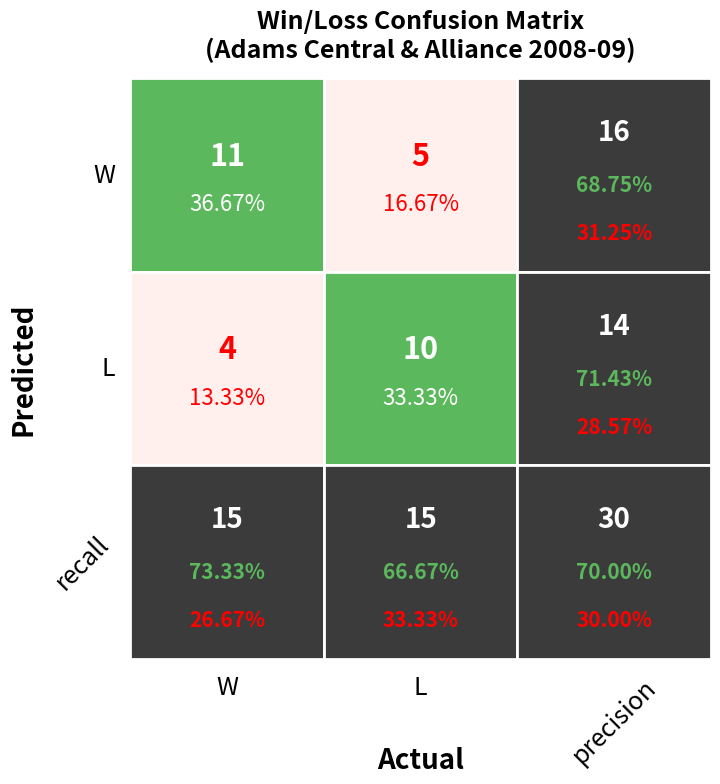

What is the average value of the L series?

9